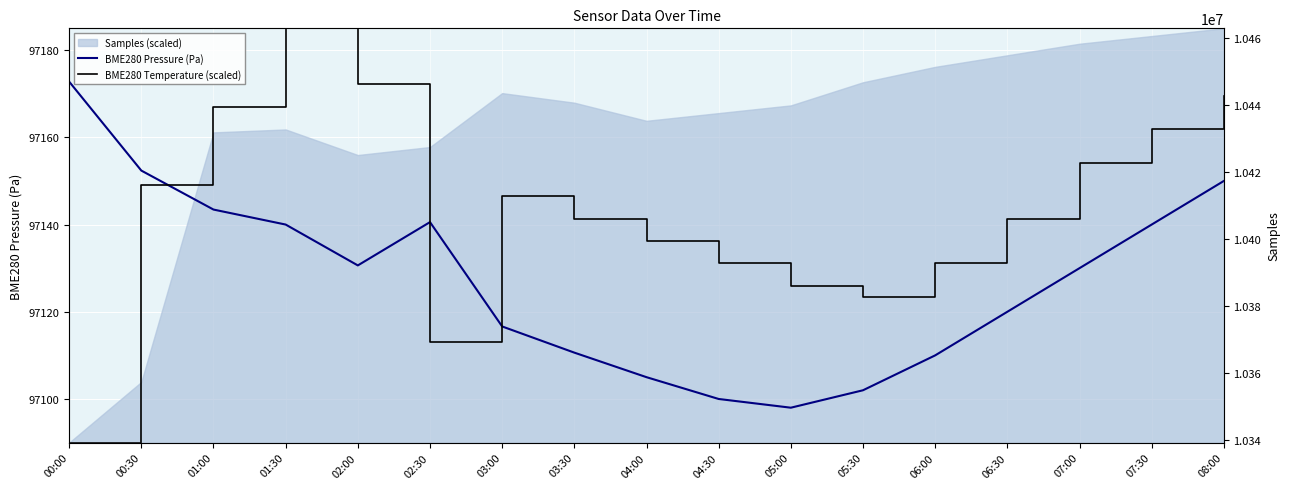

How many lines are shown in the chart?

2